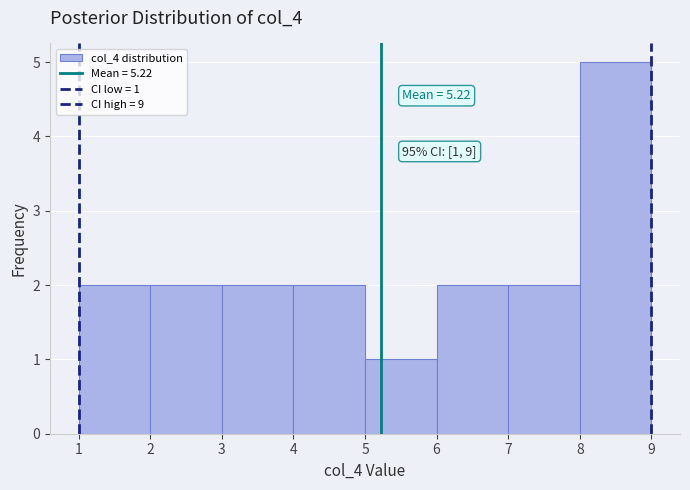

Over which range of the x-axis is the bar tallest?

8 to 9